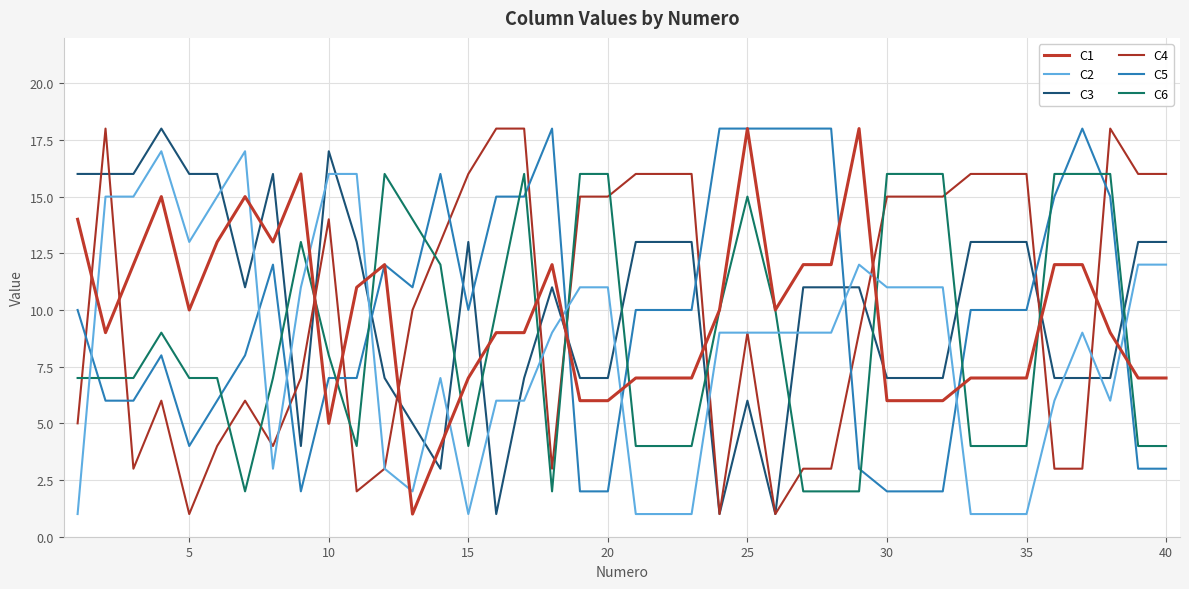

How many distinct data groups are displayed?

6